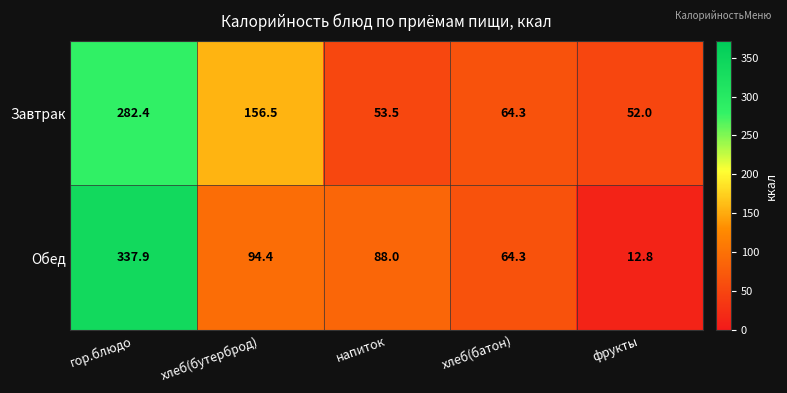

Which category has the highest value across all series?

гор.блюдо